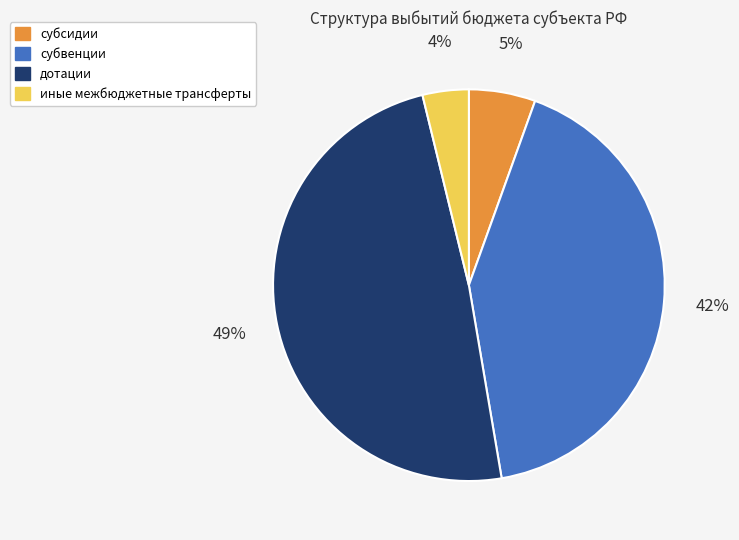

The иные межбюджетные трансферты slice represents 4% of the pie. True or false?

True